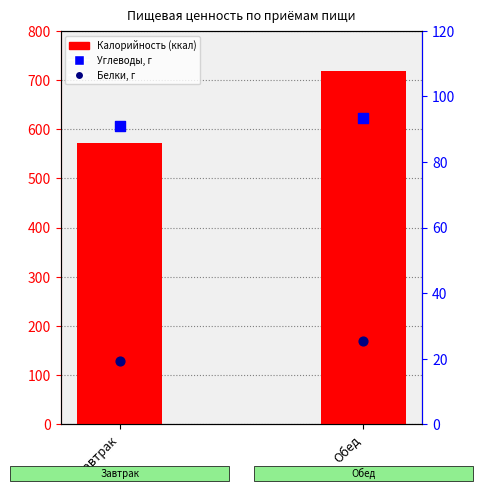

What are all the series names shown in the legend?

Калорийность (ккал), Углеводы, г, Белки, г